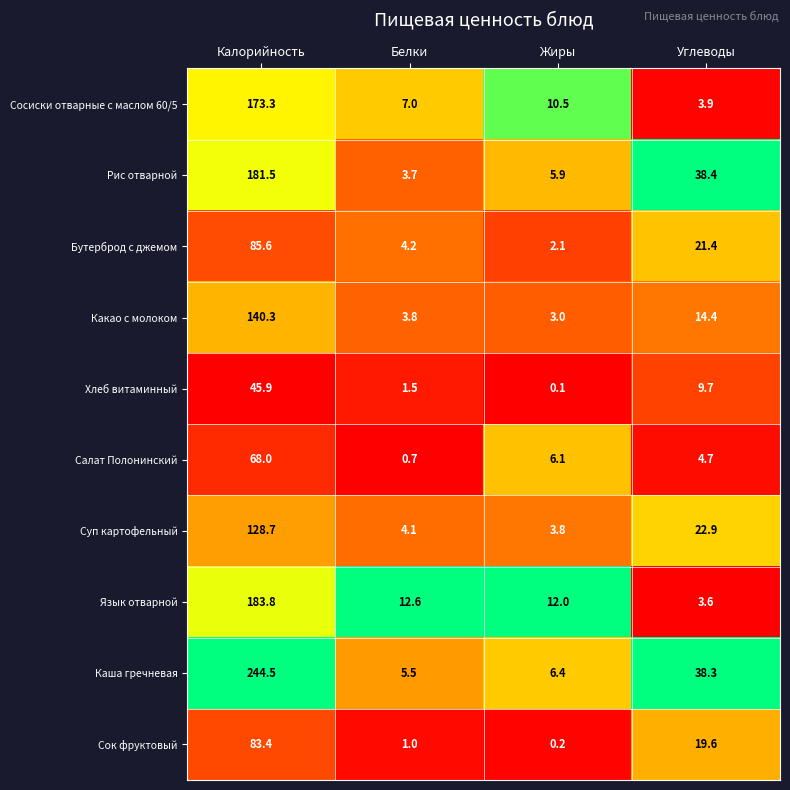

Which series has the largest total across all categories?

Каша гречневая